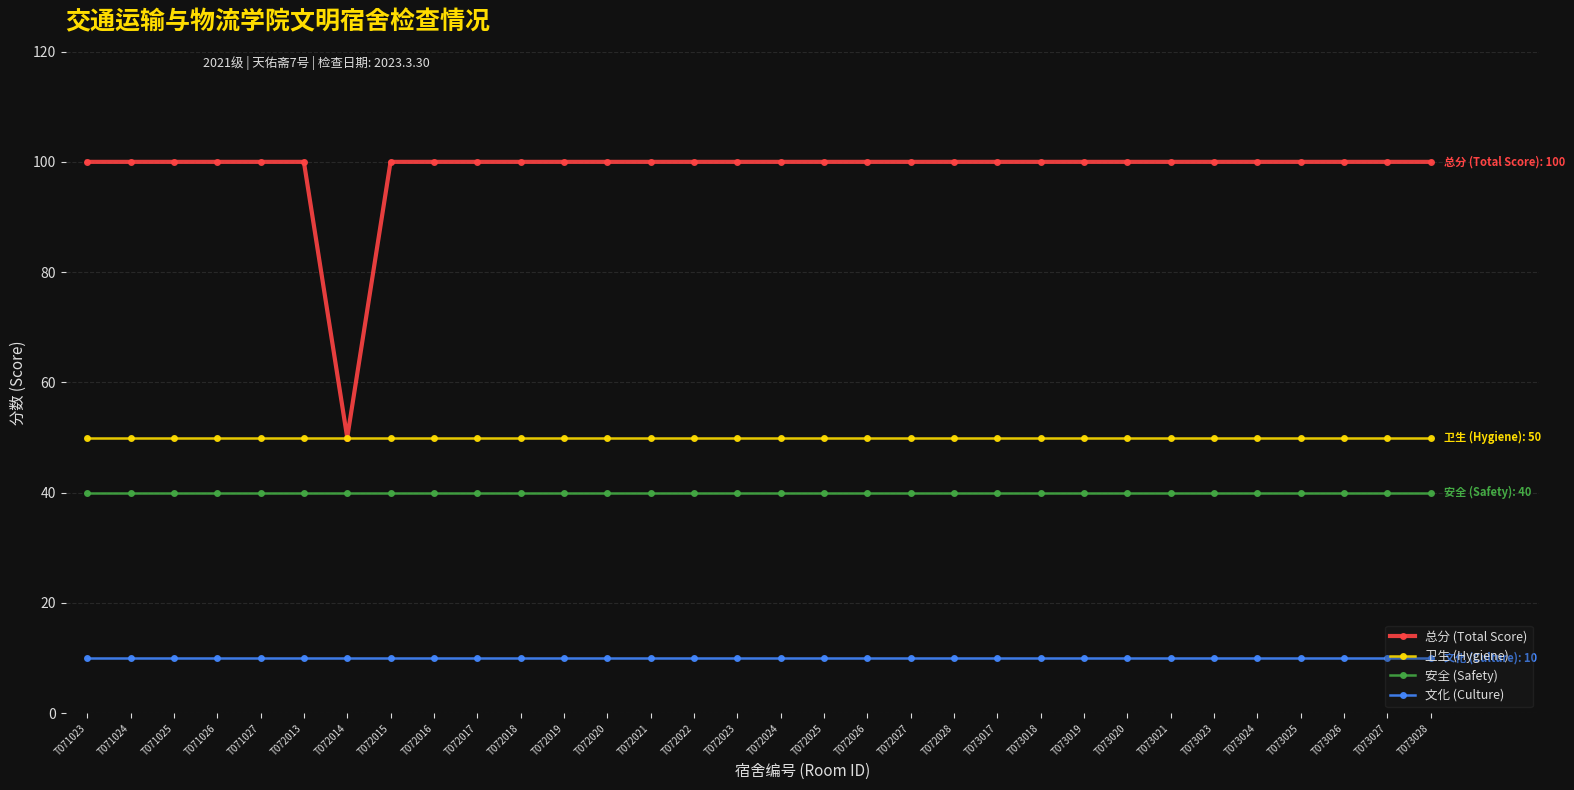

True or false: 总分 (Total Score) has a value of 55 at T071025.

False